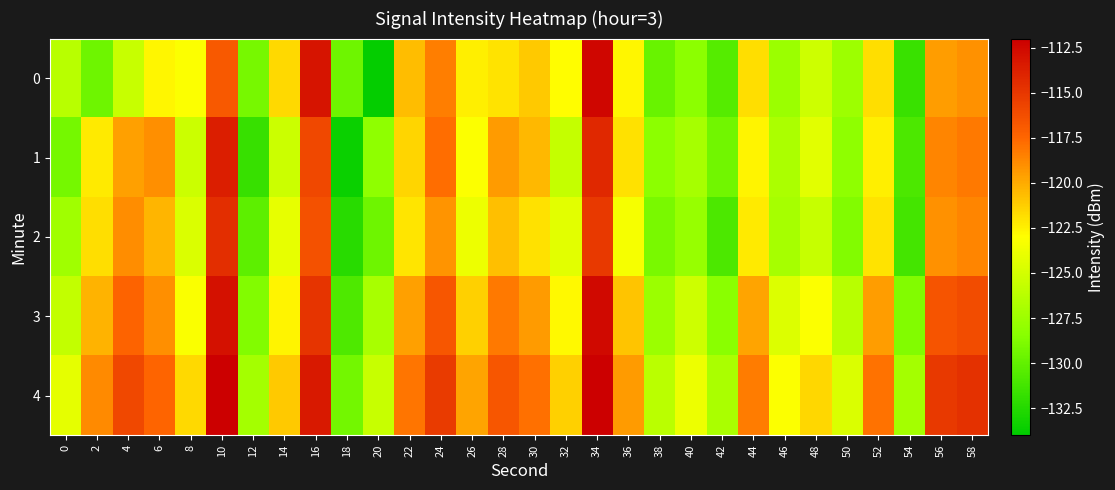

Reading right to left, extract all data points from this chart.

0: 58=-119.1	56=-119.5	54=-131.7	52=-121.9	50=-127.5	48=-125.3	46=-127.6	44=-121.8	42=-130.5	40=-128.3	38=-129.7	36=-122.7	34=-112.3	32=-122.9	30=-121.1	28=-122.0	26=-122.4	24=-118.4	22=-120.6	20=-133.8	18=-129.5	16=-113.2	14=-121.7	12=-129.2	10=-116.8	8=-123.1	6=-122.7	4=-125.6	2=-129.5	0=-126.2
1: 58=-118.2	56=-118.7	54=-130.9	52=-122.4	50=-128.1	48=-124.3	46=-126.8	44=-122.6	42=-129.4	40=-127.1	38=-128.3	36=-121.9	34=-114.2	32=-125.7	30=-120.5	28=-119.4	26=-123.1	24=-117.8	22=-121.5	20=-128.1	18=-133.5	16=-115.9	14=-125.4	12=-131.7	10=-113.7	8=-125.3	6=-119.0	4=-119.6	2=-122.2	0=-129.2
2: 58=-118.7	56=-119.1	54=-131.2	52=-122.0	50=-128.7	48=-125.6	46=-127.1	44=-122.3	42=-130.9	40=-127.8	38=-129.1	36=-123.4	34=-115.1	32=-124.3	30=-121.9	28=-120.7	26=-123.8	24=-119.2	22=-122.1	20=-129.5	18=-132.3	16=-116.4	14=-124.1	12=-130.2	10=-114.5	8=-124.7	6=-120.4	4=-118.9	2=-121.8	0=-127.3
3: 58=-116.2	56=-116.6	54=-128.7	52=-119.5	50=-126.2	48=-123.1	46=-124.6	44=-119.8	42=-128.4	40=-125.3	38=-127.6	36=-120.9	34=-112.6	32=-122.8	30=-119.4	28=-118.2	26=-121.3	24=-116.7	22=-119.6	20=-127.0	18=-130.8	16=-114.9	14=-122.6	12=-128.7	10=-113.0	8=-123.2	6=-119.0	4=-117.4	2=-120.3	0=-125.8
4: 58=-114.7	56=-115.1	54=-127.2	52=-118.0	50=-124.7	48=-121.6	46=-123.1	44=-118.3	42=-126.9	40=-123.8	38=-126.1	36=-119.4	34=-111.1	32=-121.3	30=-117.9	28=-116.7	26=-119.8	24=-115.2	22=-118.1	20=-125.5	18=-129.3	16=-113.4	14=-121.1	12=-127.2	10=-111.5	8=-121.7	6=-117.5	4=-115.9	2=-118.8	0=-124.2